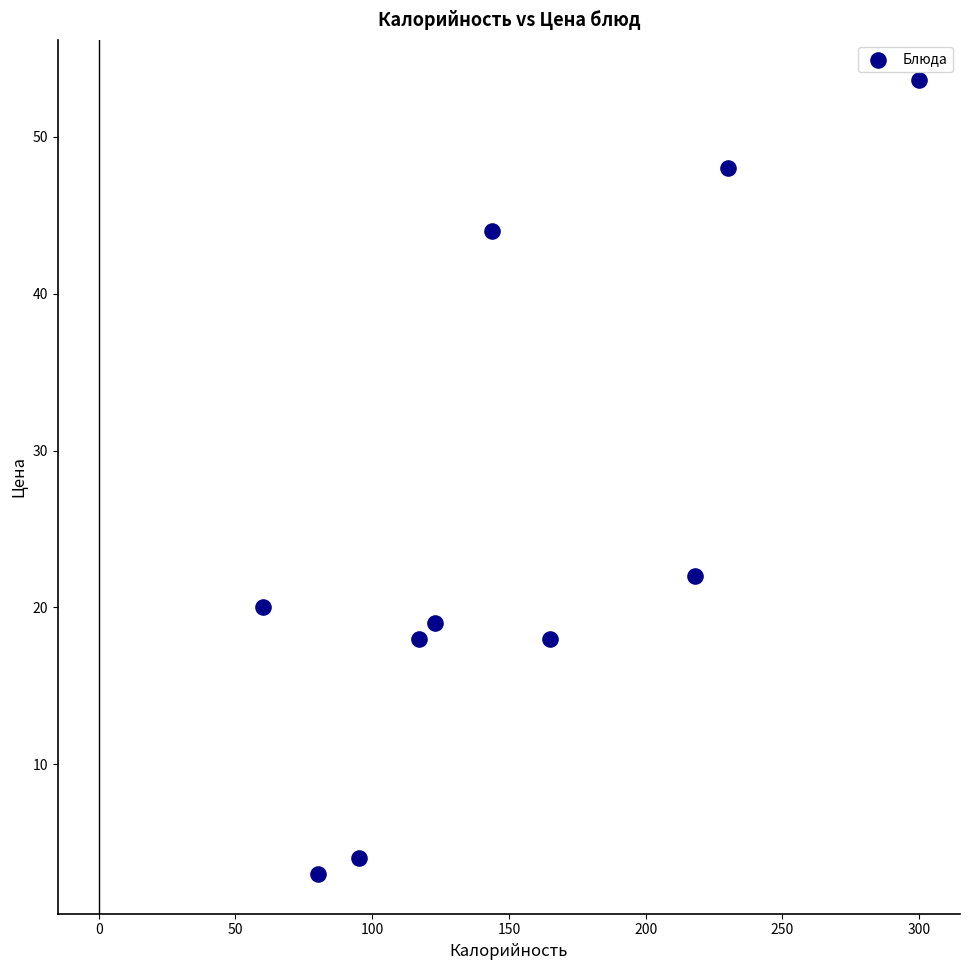

What Y value in the scatter plot is closest to 28?

22.0